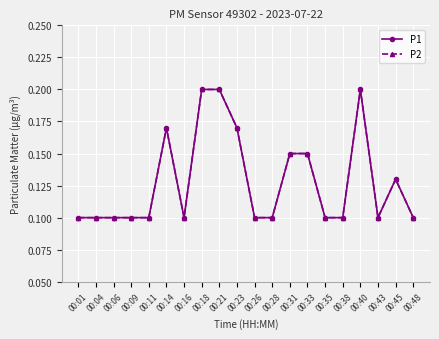

What is the sum of the P1 values at 00:40 and 00:04?

0.3